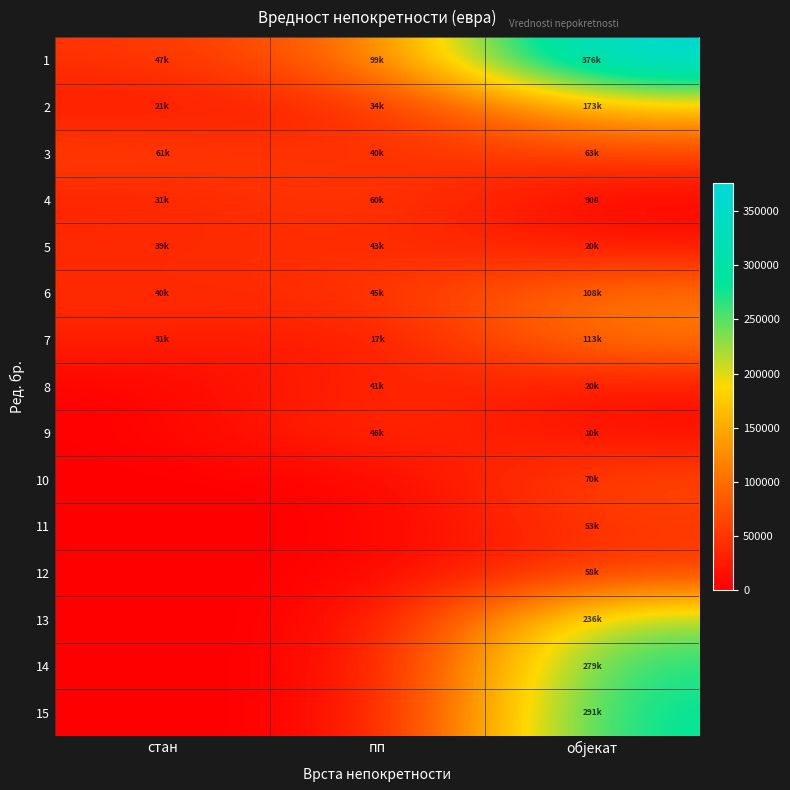

The value of 13 at пп is 128154.3. True or false?

False